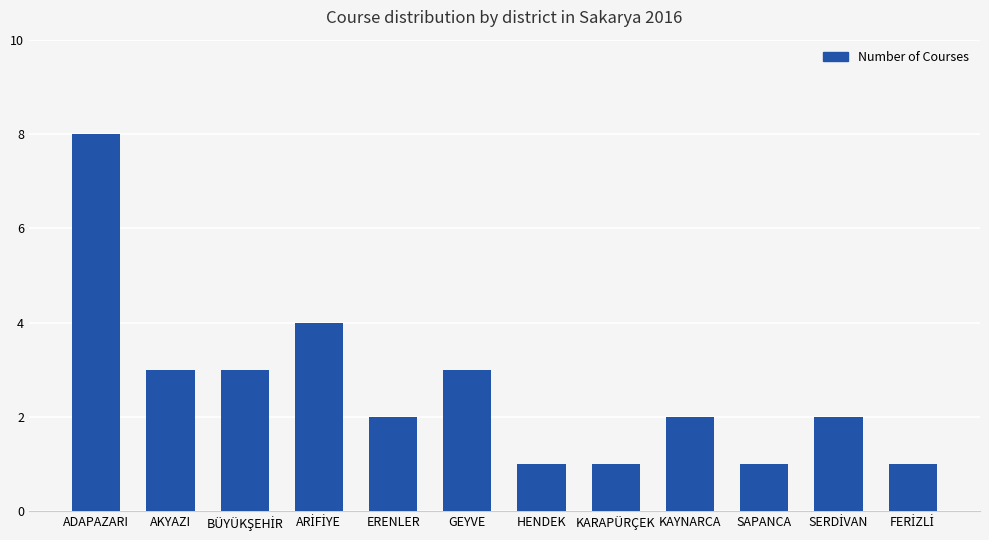

Does the chart contain any negative values?

No